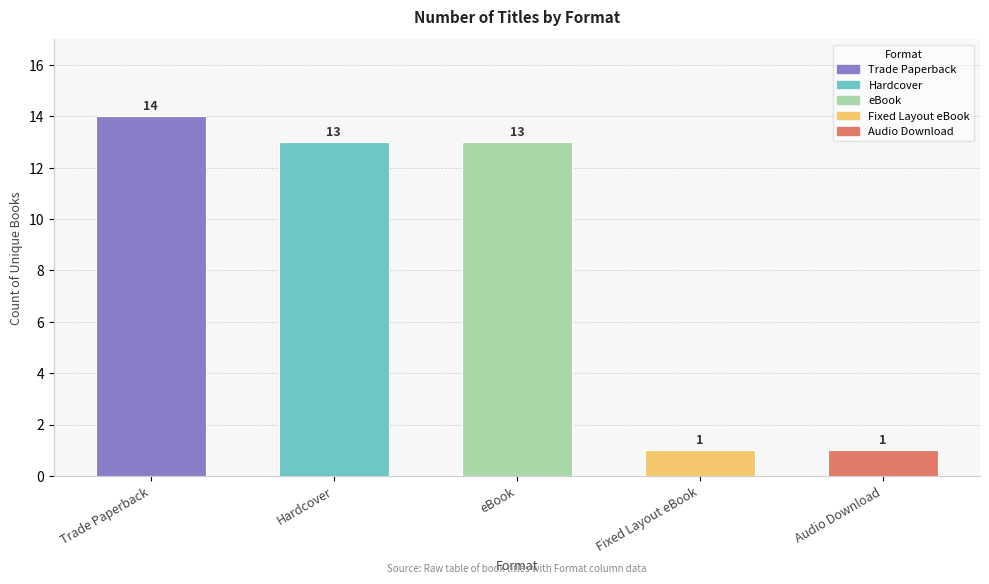

Is it true that the value at eBook is 3?

False